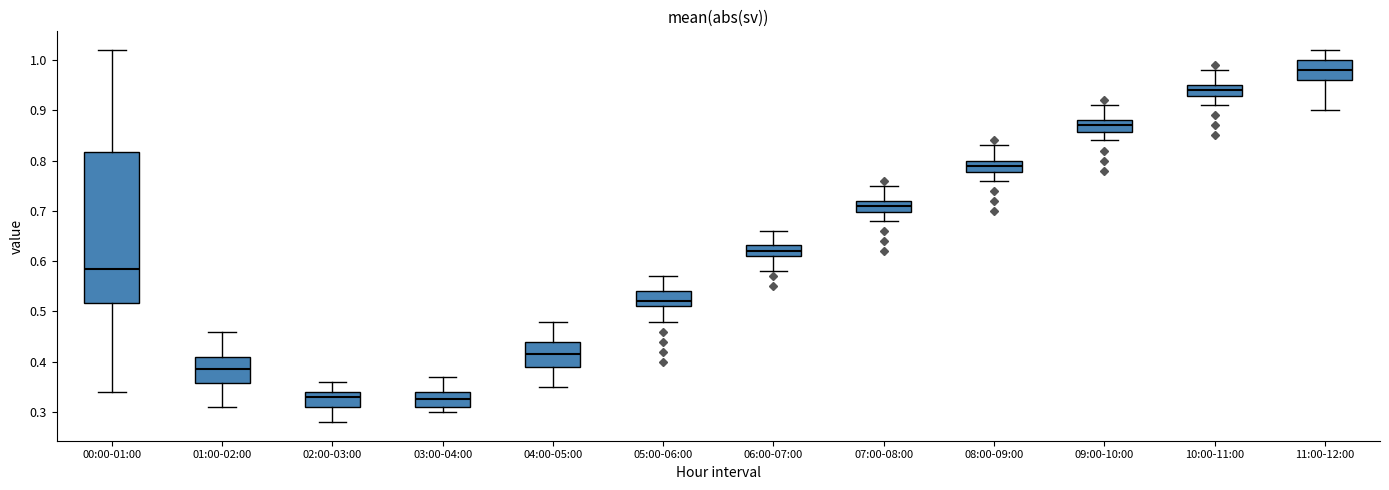

Where does the lower whisker of the box for 00:00-01:00 end on the y-axis? The values are not printed on the chart, so give them approximately, as read against the axis.

0.34